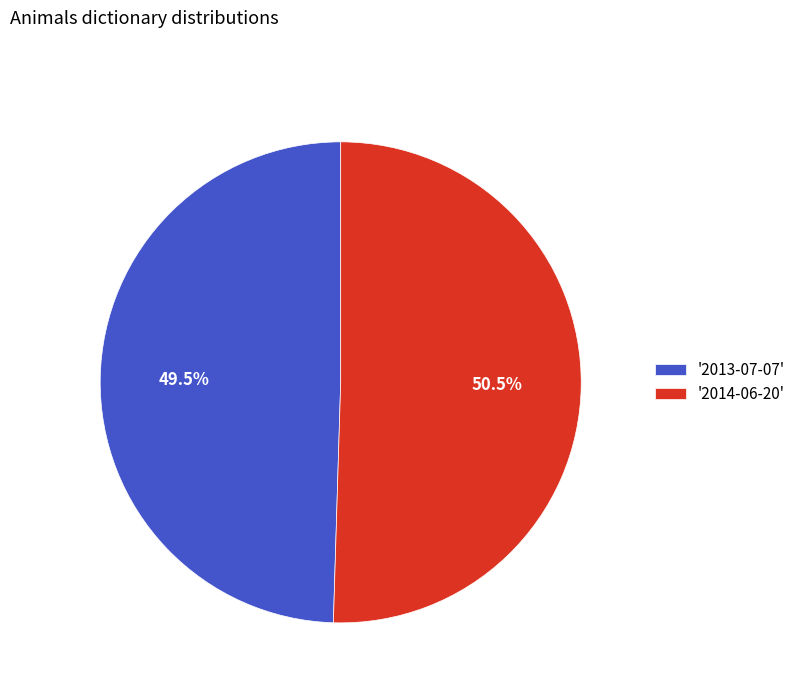

Which category accounts for the majority?

'2014-06-20'